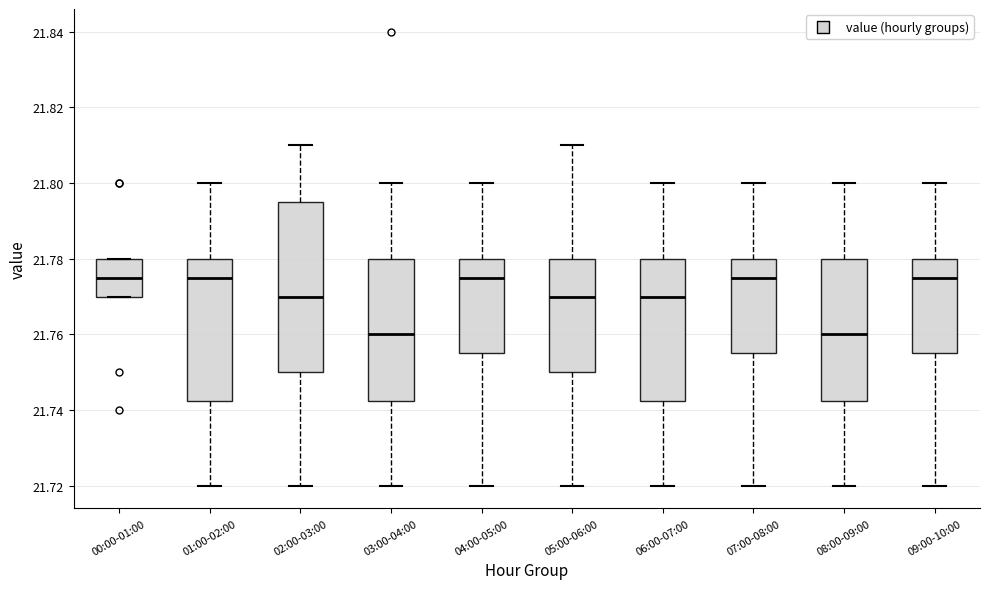

Reading left to right, read every box against the y-axis: the position of its median line, the range the box covers, and the ends of its whiskers. The values are not printed on the chart, so give them approximately, as read against the axis.

00:00-01:00: median 21.776, box 21.770 to 21.780, whiskers 21.770 to 21.780
01:00-02:00: median 21.776, box 21.742 to 21.780, whiskers 21.720 to 21.800
02:00-03:00: median 21.770, box 21.750 to 21.796, whiskers 21.720 to 21.810
03:00-04:00: median 21.760, box 21.742 to 21.780, whiskers 21.720 to 21.800
04:00-05:00: median 21.776, box 21.756 to 21.780, whiskers 21.720 to 21.800
05:00-06:00: median 21.770, box 21.750 to 21.780, whiskers 21.720 to 21.810
06:00-07:00: median 21.770, box 21.742 to 21.780, whiskers 21.720 to 21.800
07:00-08:00: median 21.776, box 21.756 to 21.780, whiskers 21.720 to 21.800
08:00-09:00: median 21.760, box 21.742 to 21.780, whiskers 21.720 to 21.800
09:00-10:00: median 21.776, box 21.756 to 21.780, whiskers 21.720 to 21.800